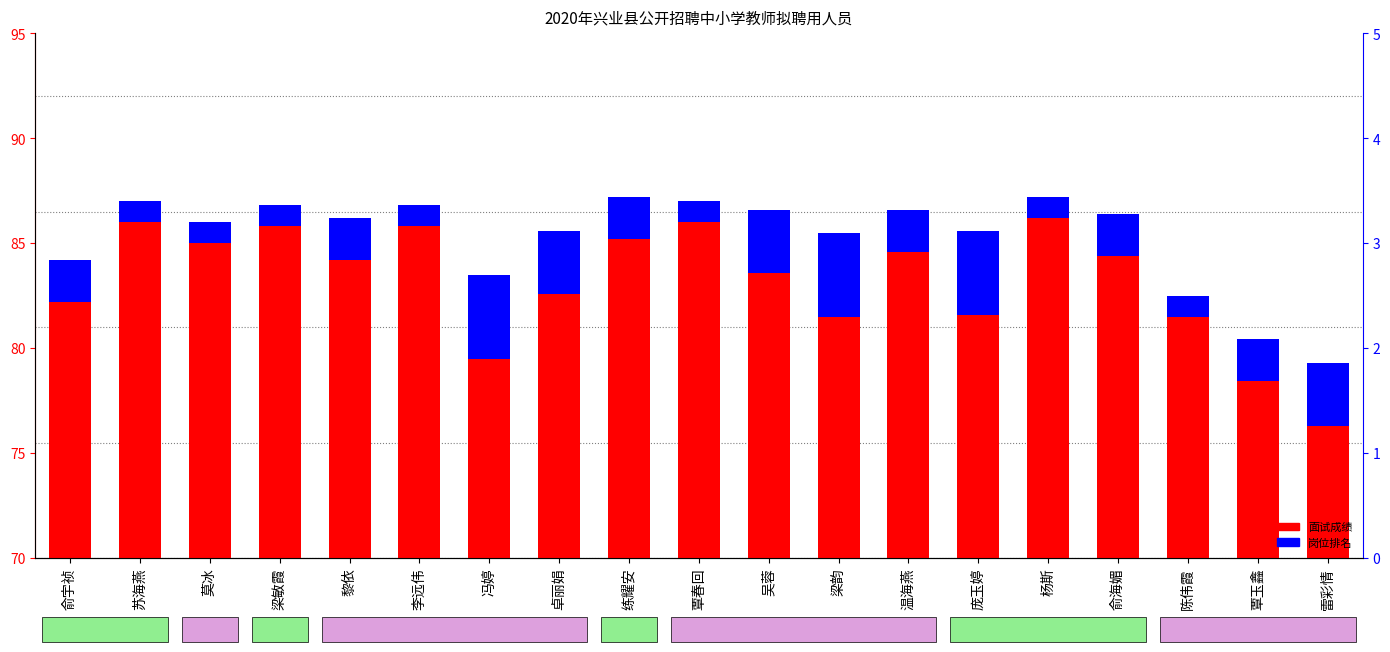

The value of 岗位排名 at 陈伟霞 is 1.0. True or false?

True